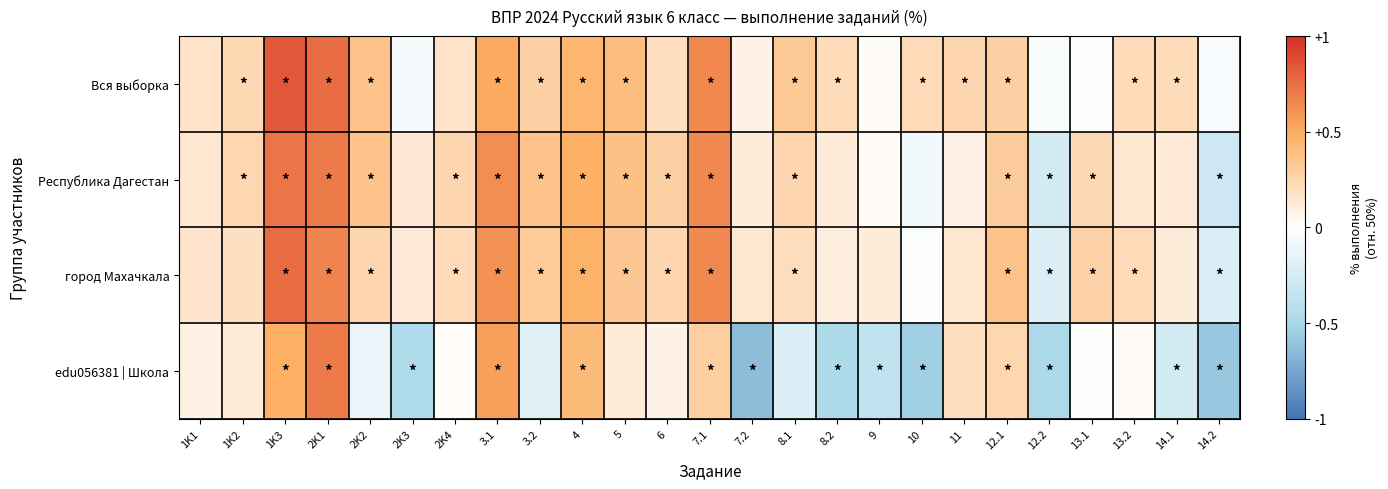

What is the minimum value shown in the chart?

-0.6